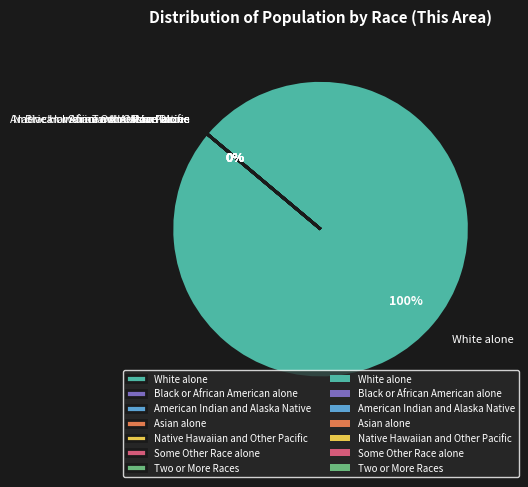

How much of the chart is everything except Asian alone?

100.0%